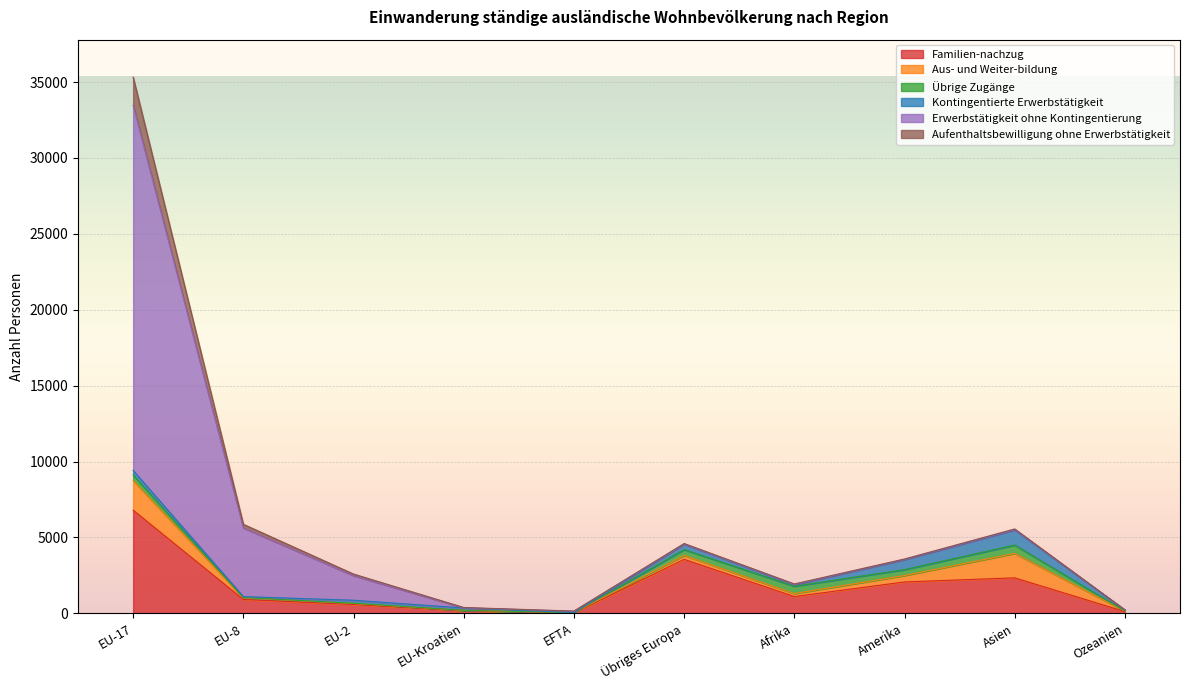

How many times do Kontingentierte Erwerbstätigkeit and Übrige Zugänge cross each other?

3